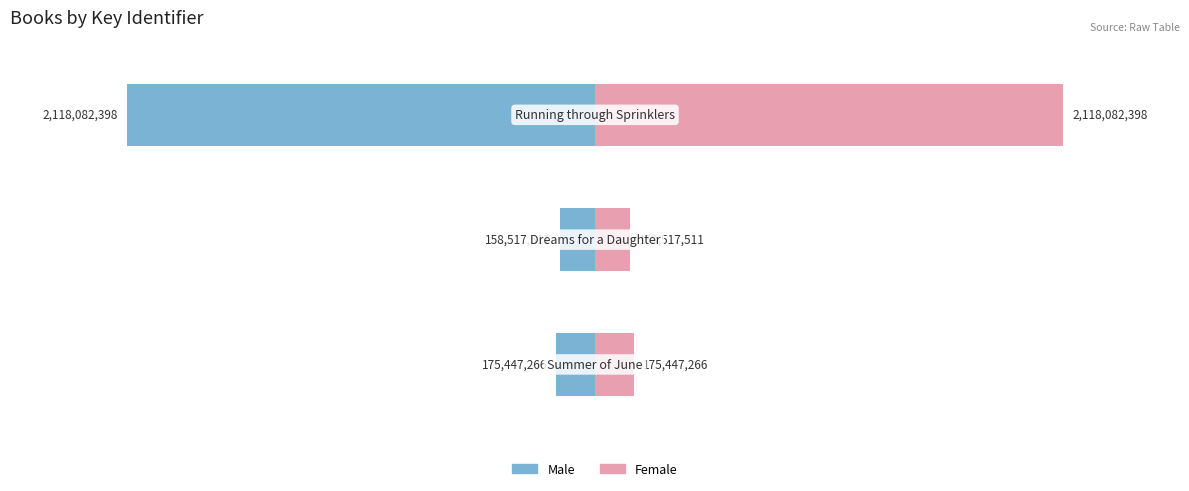

At 1, list the series in order from largest to smallest.

Female, Male